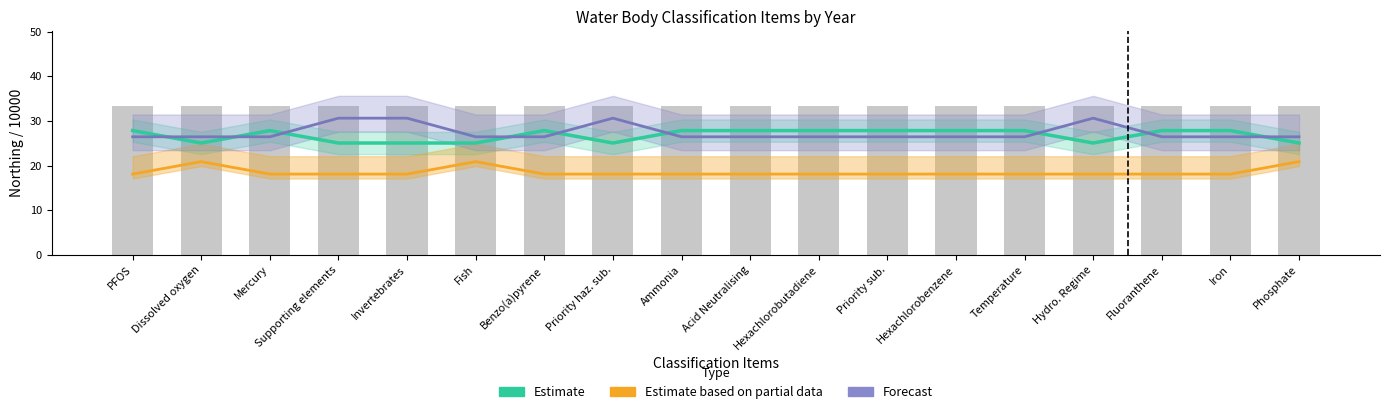

What are all the series names shown in the legend?

Estimate, Estimate based on partial data, Forecast